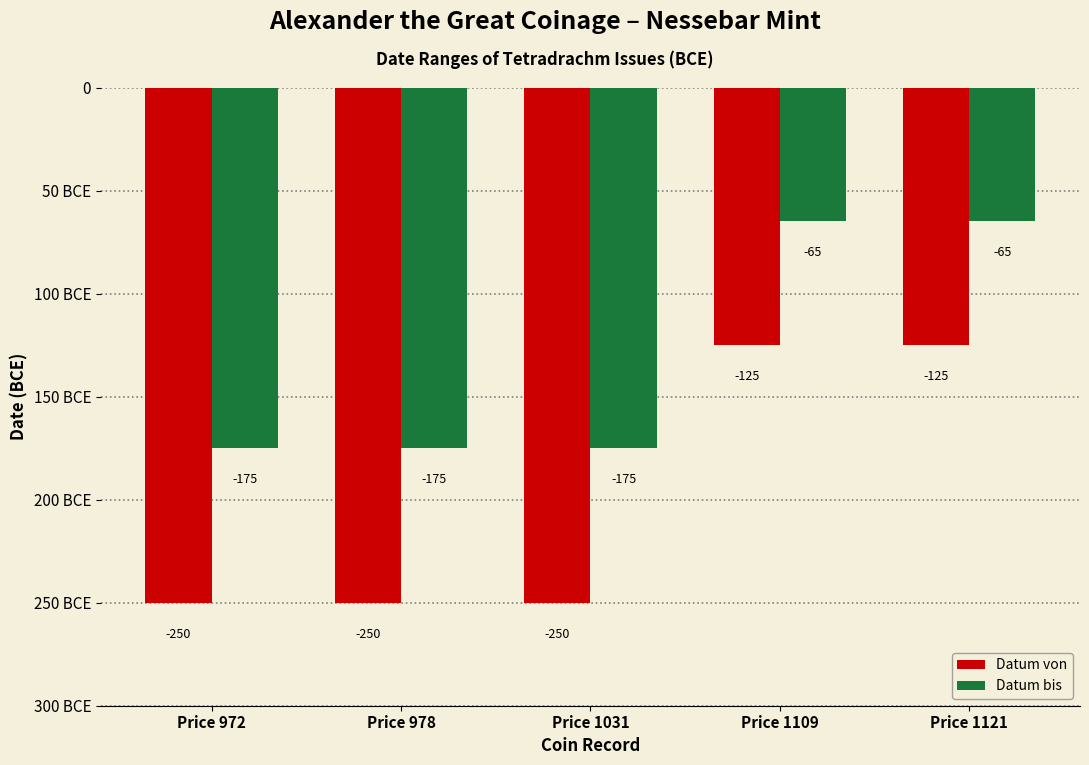

What are all the series names shown in the legend?

Datum von, Datum bis